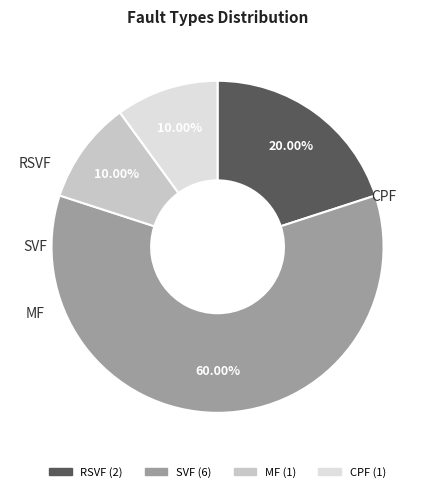

Which slice represents more than half of the pie?

SVF